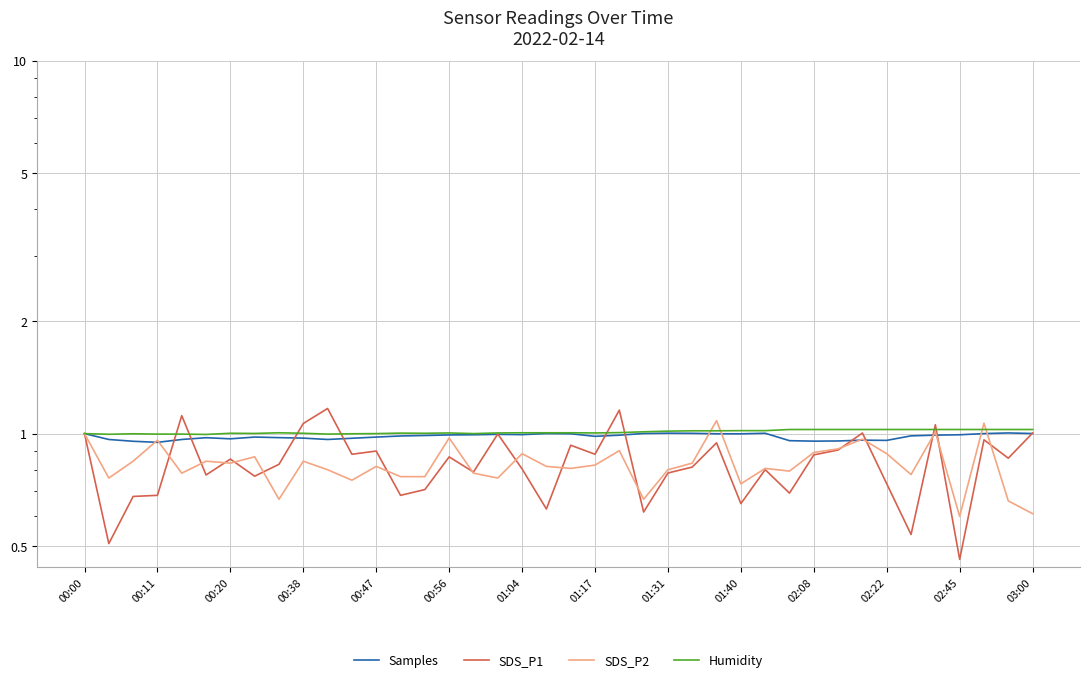

What position from the left is 03:00?

14